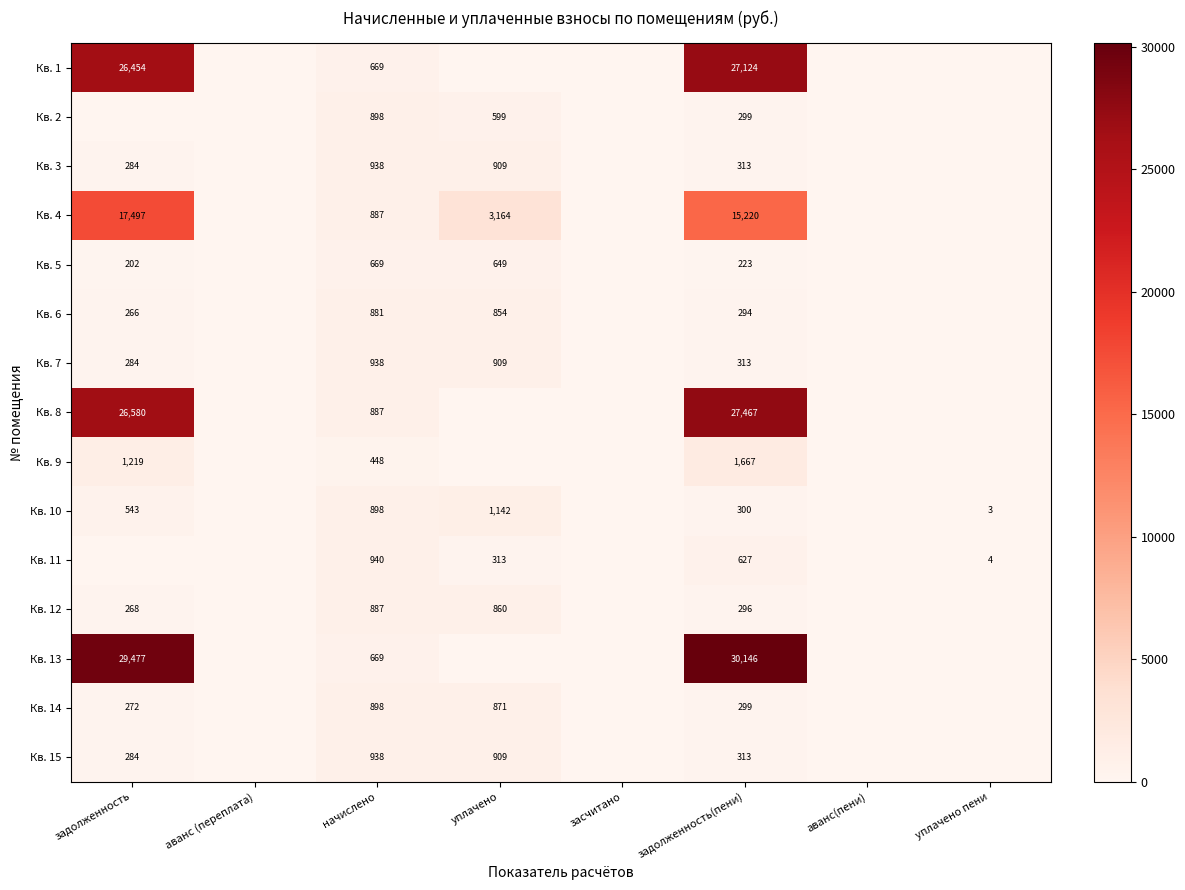

What is the total value across all series at начислено?

12445